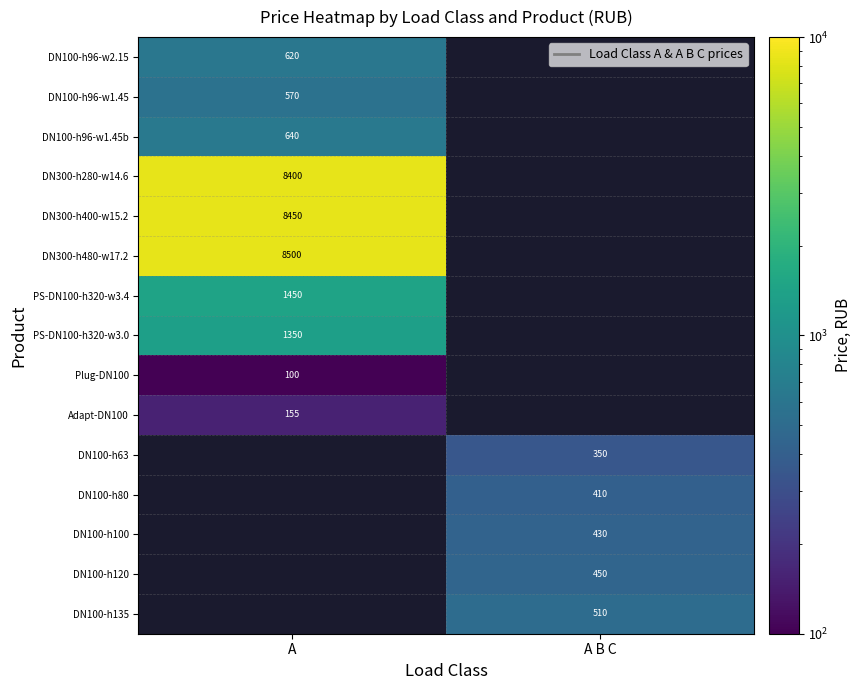

Which label corresponds to the smallest value in the chart?

A